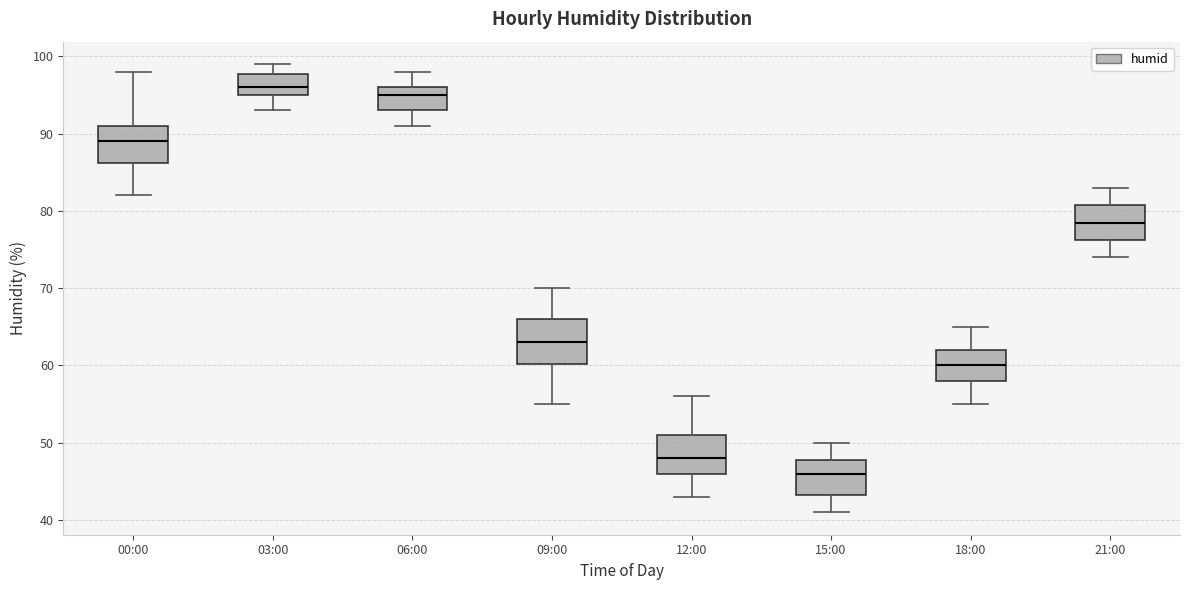

Reading left to right, read every box against the y-axis: the position of its median line, the range the box covers, and the ends of its whiskers. The values are not printed on the chart, so give them approximately, as read against the axis.

00:00: median 89, box 86 to 91, whiskers 82 to 98
03:00: median 96, box 95 to 98, whiskers 93 to 99
06:00: median 95, box 93 to 96, whiskers 91 to 98
09:00: median 63, box 60 to 66, whiskers 55 to 70
12:00: median 48, box 46 to 51, whiskers 43 to 56
15:00: median 46, box 43 to 48, whiskers 41 to 50
18:00: median 60, box 58 to 62, whiskers 55 to 65
21:00: median 79, box 76 to 81, whiskers 74 to 83